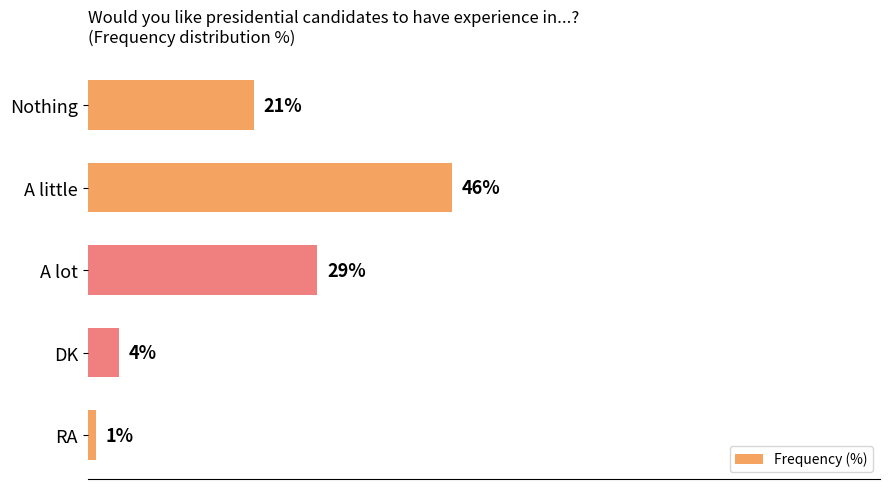

Which has a higher value, DK or A lot?

A lot